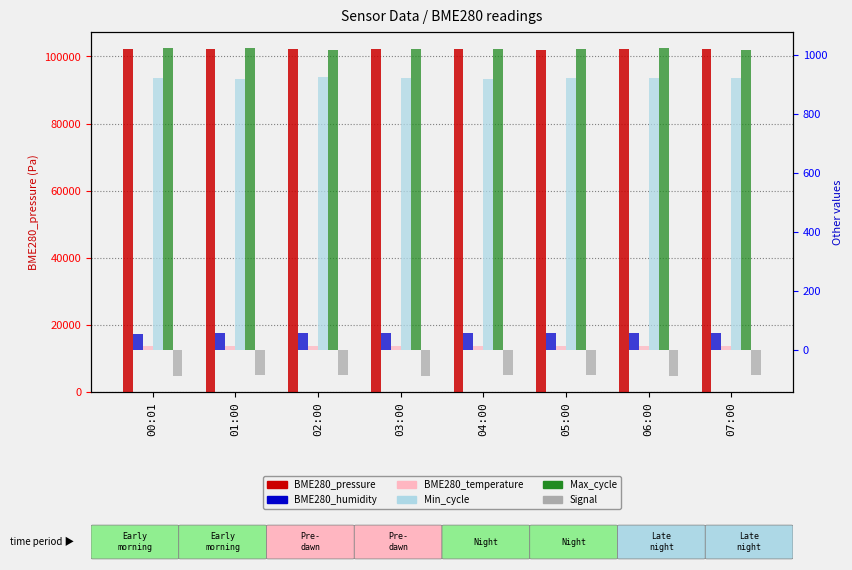

What position from the right is 06:00?

2